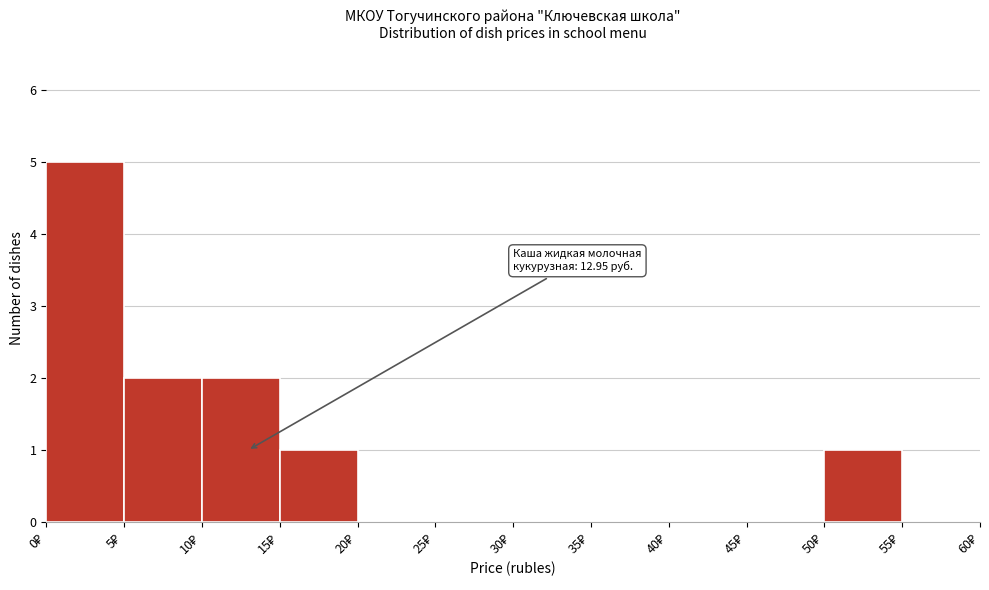

Over which range of the x-axis is the bar tallest?

0 to 5